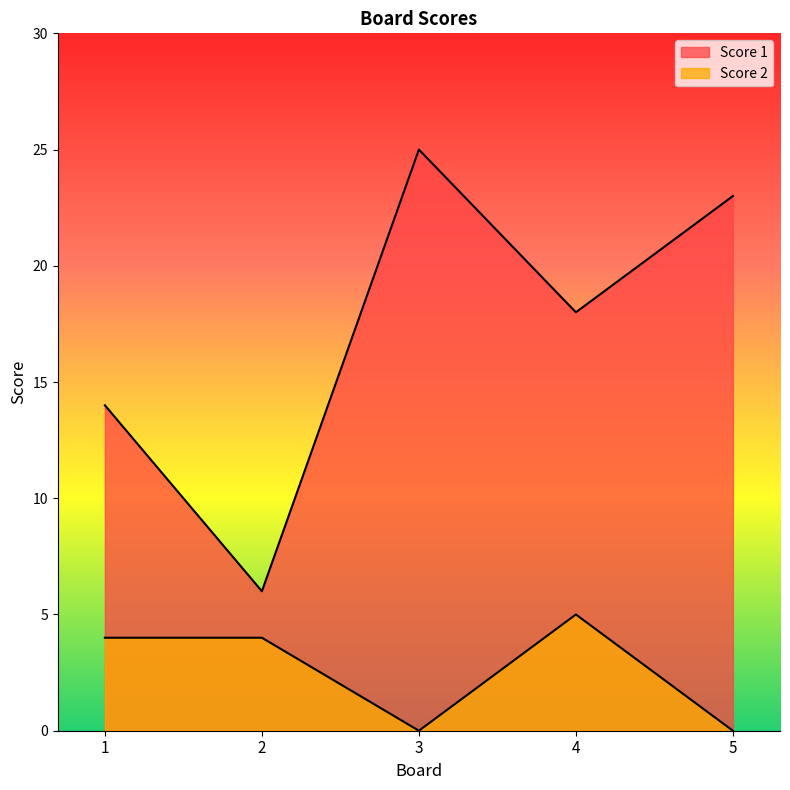

True or false: Score 1 and Score 2 intersect in this chart.

False